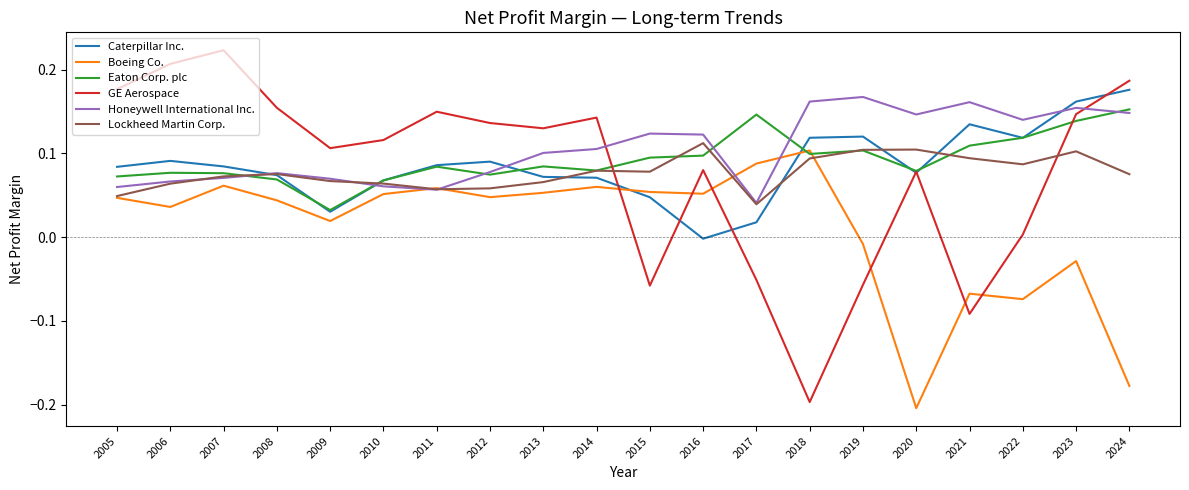

At which category is the sum across all series the highest?

2023